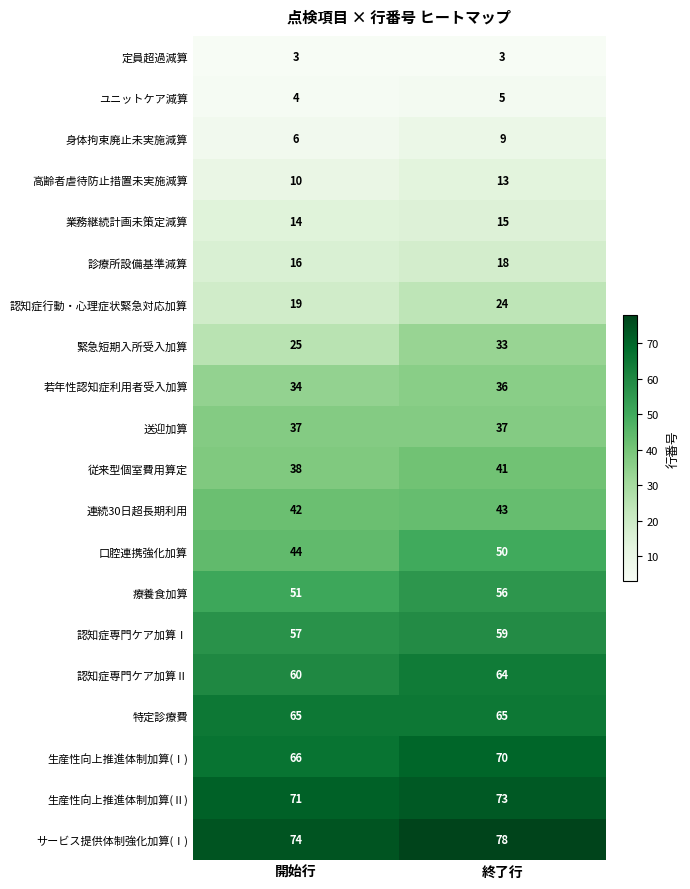

Which label corresponds to the largest value in the chart?

終了行